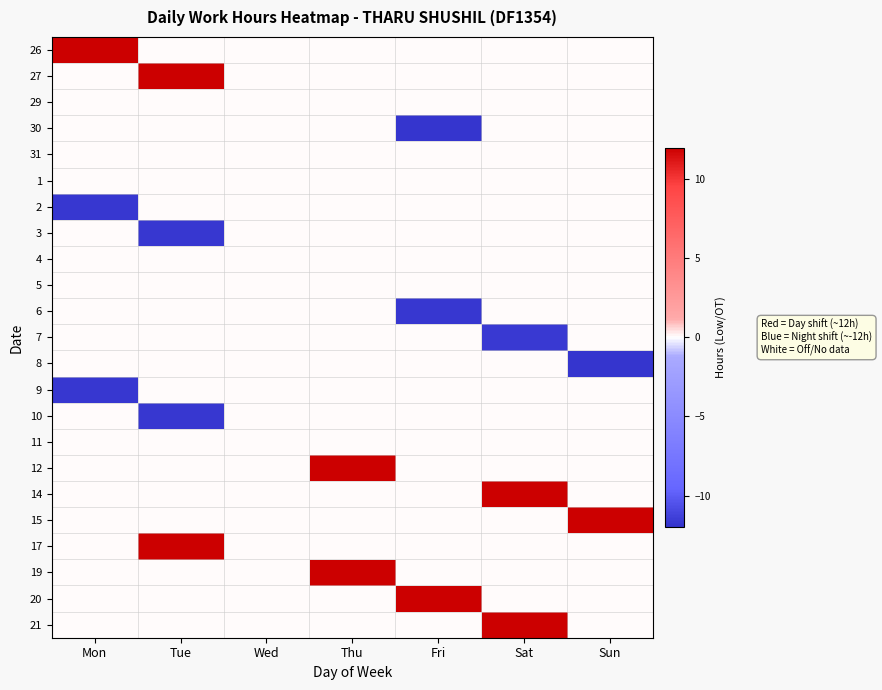

What is the total value across all series at Sun?

0.3